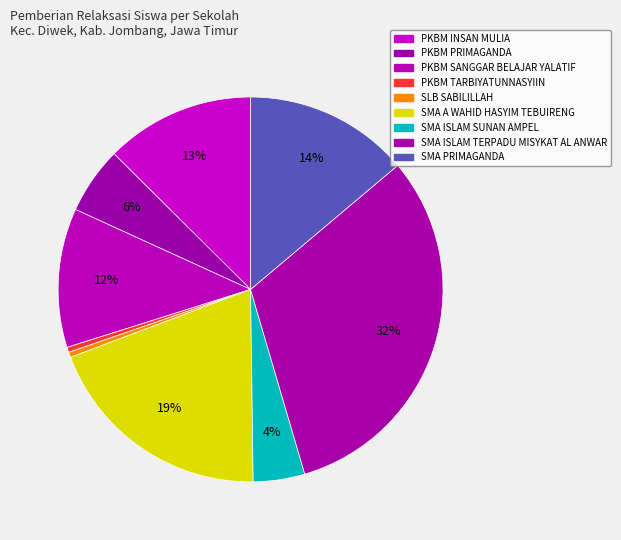

Does PKBM INSAN MULIA account for over 50% of the chart?

No